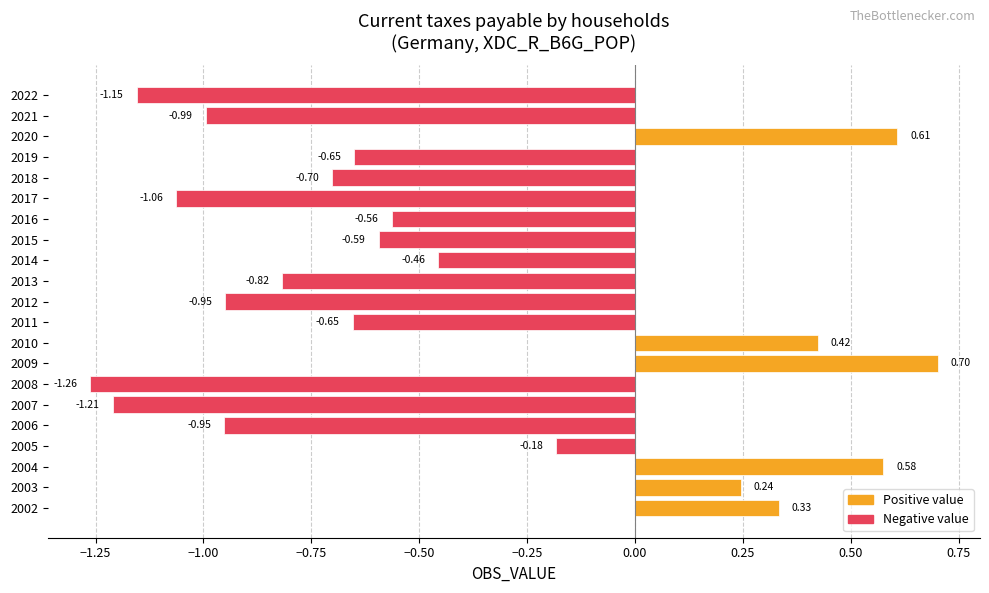

How many series are shown in this chart?

1